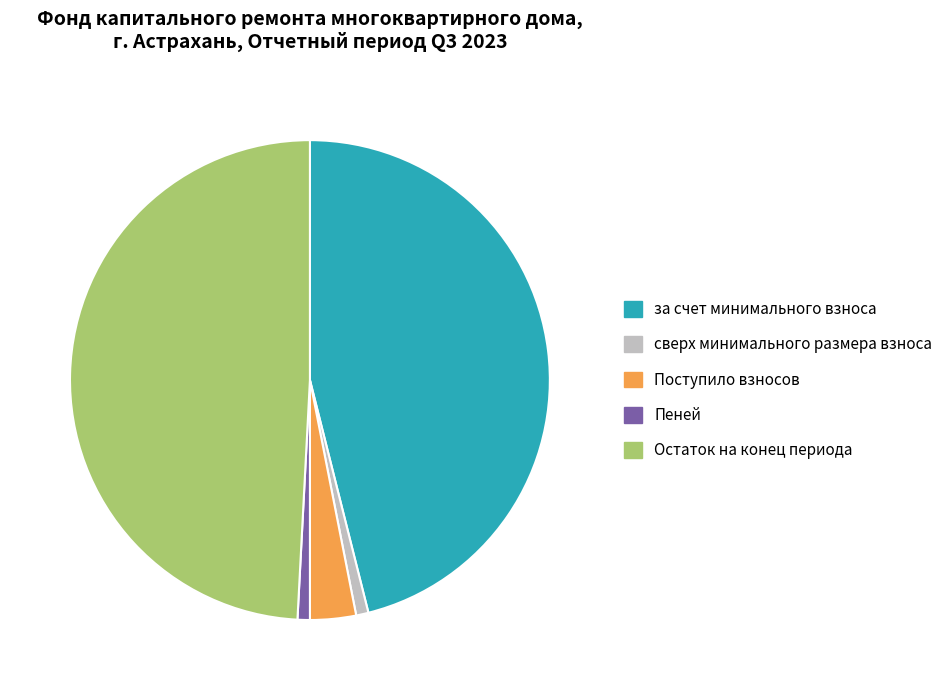

True or false: Остаток на конец периода accounts for 37% of the total.

False